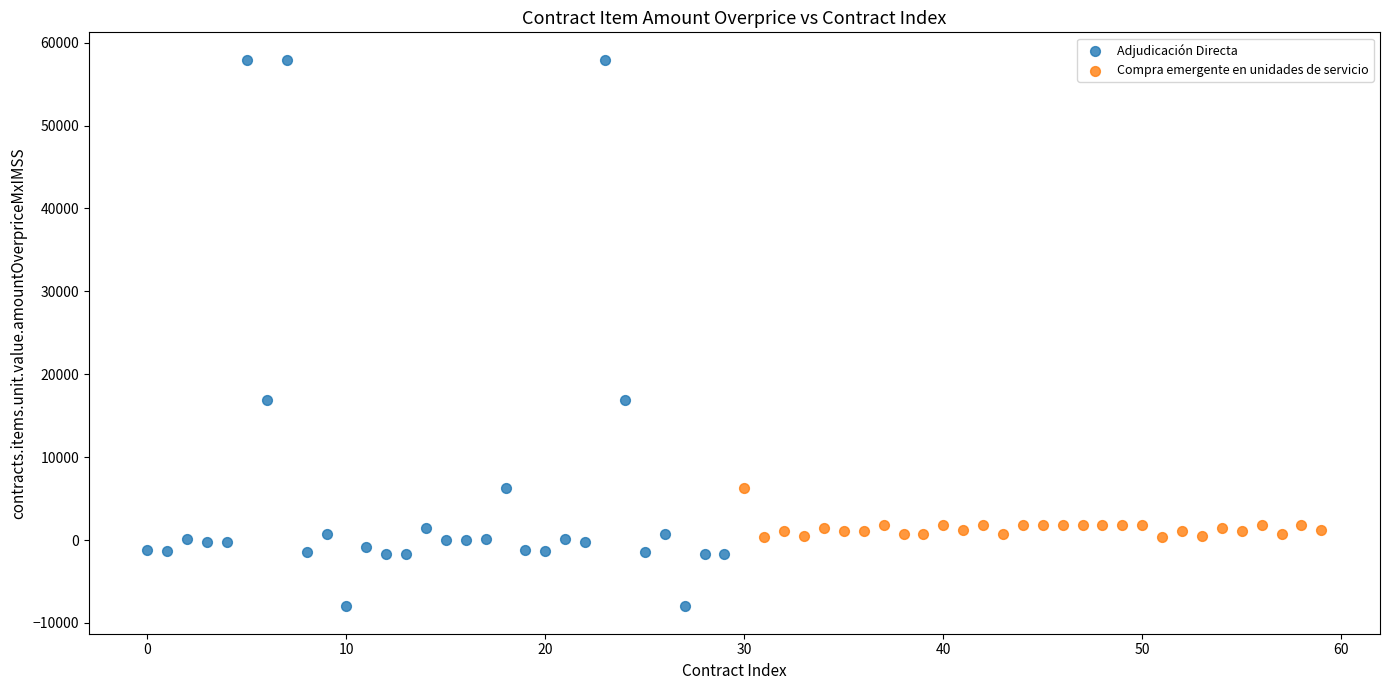

Which series has the widest spread of Y values?

Adjudicación Directa